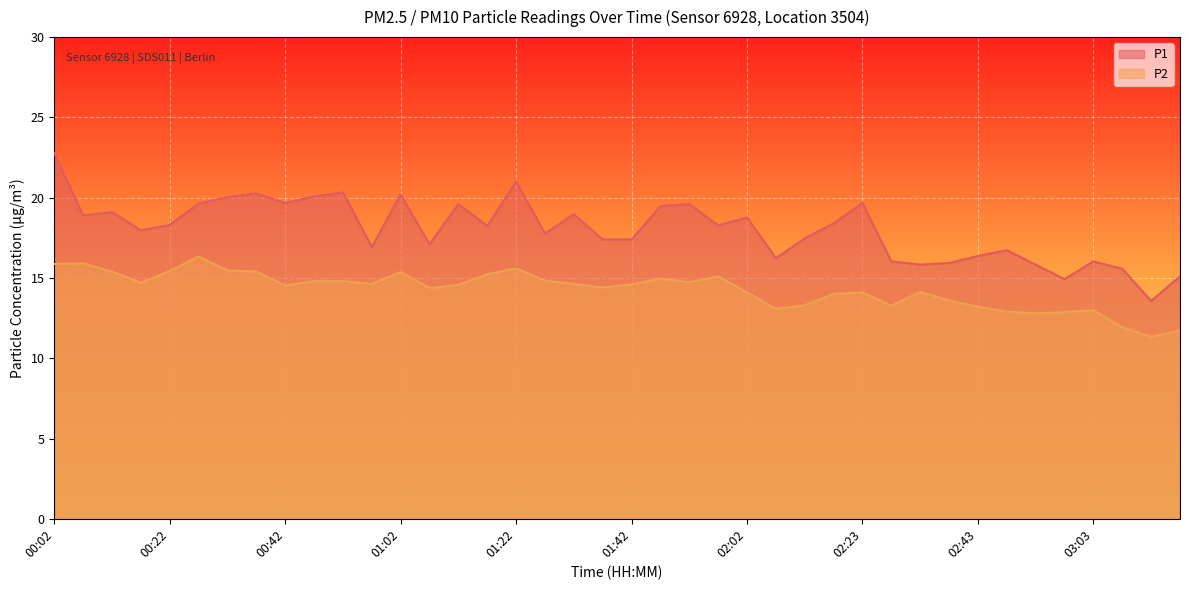

What are all the series names shown in the legend?

P1, P2